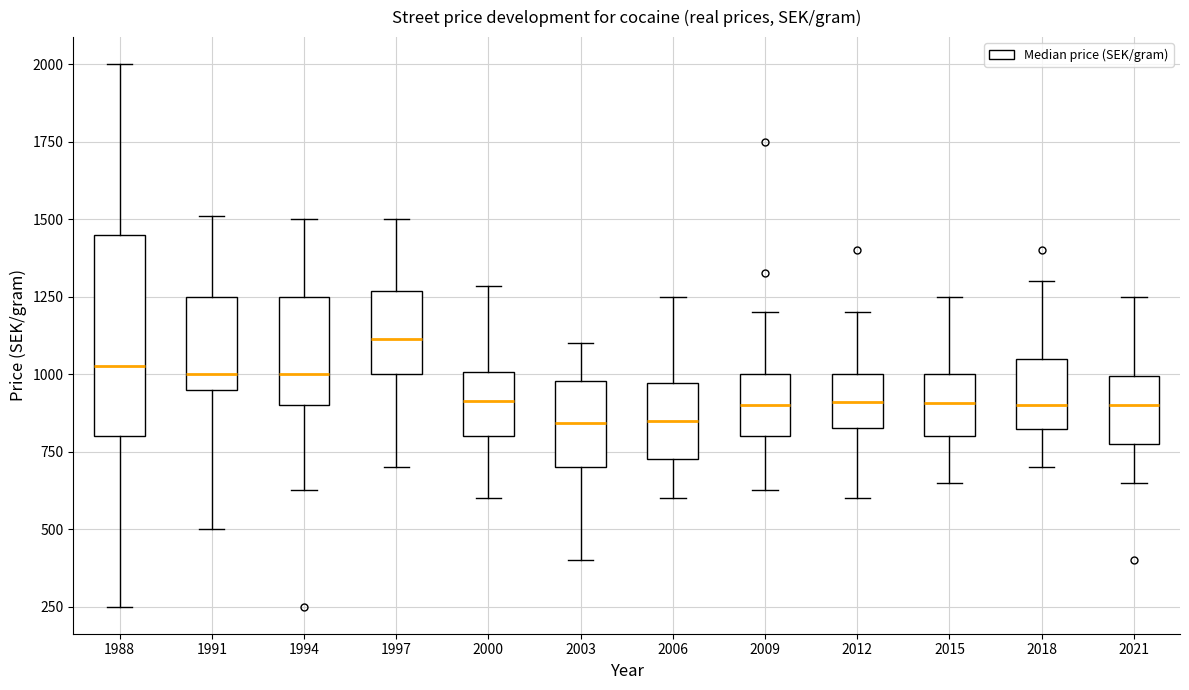

Which box is the tallest, from its lower edge to its upper edge?

1988